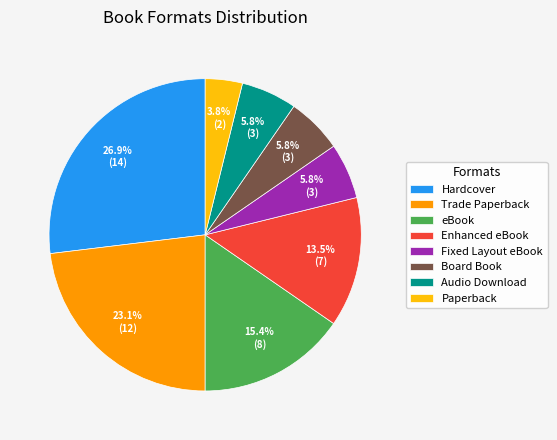

Between Paperback and Board Book, which is larger?

Board Book